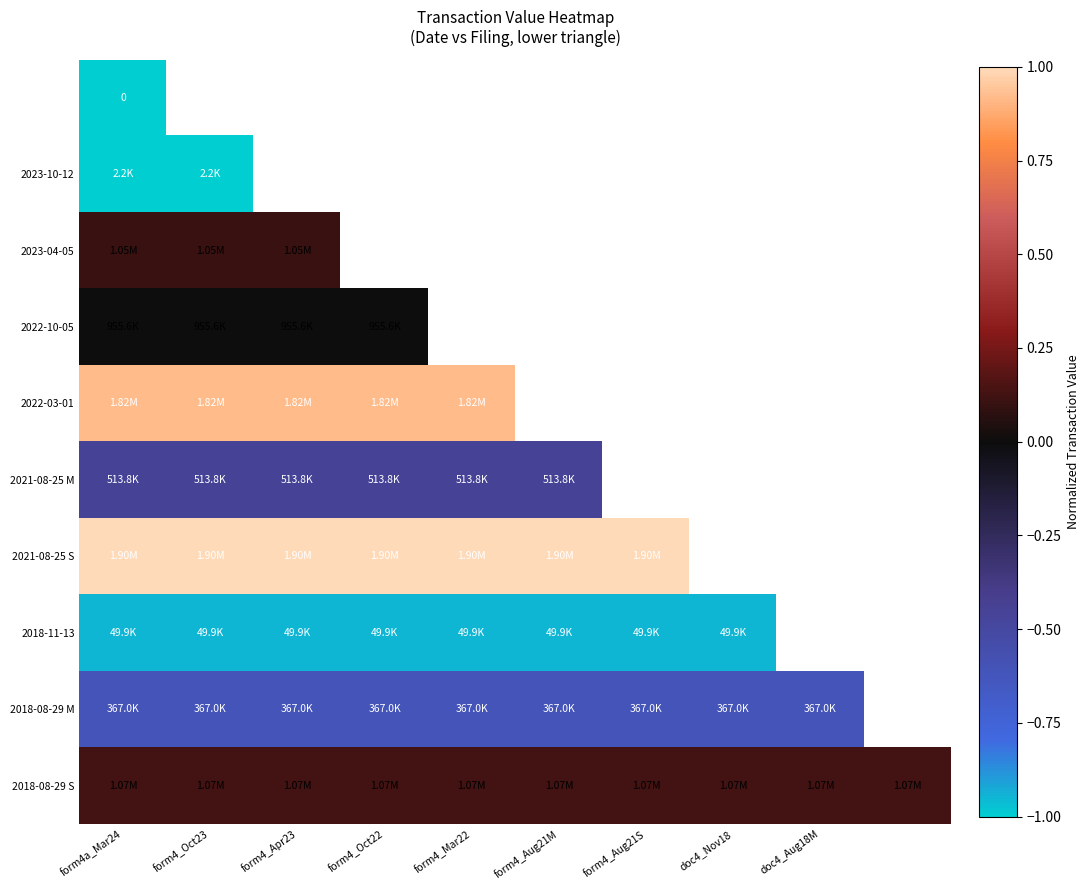

Is the value of 2021-08-25 S at form4_Apr23 greater than the value of 2018-08-29 S at form4_Apr23?

Yes